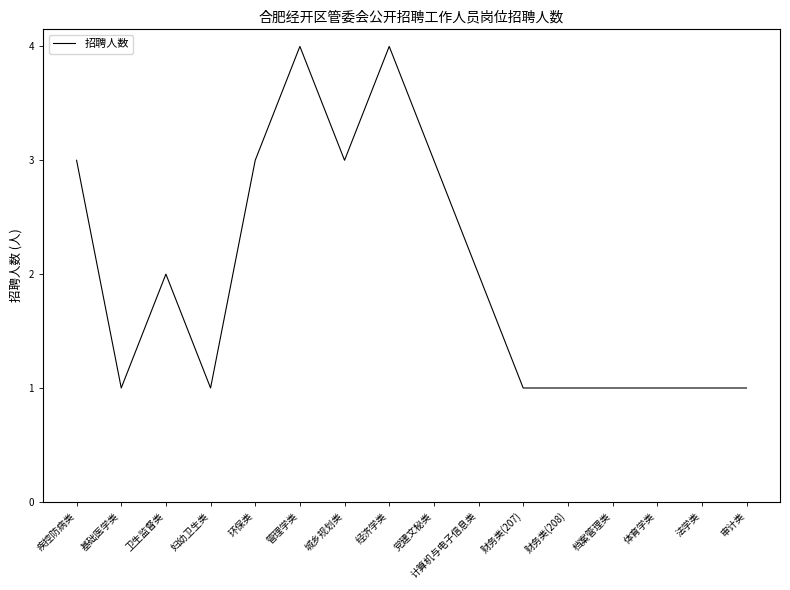

What is the sum of the values at 档案管理类 and 环保类?

4